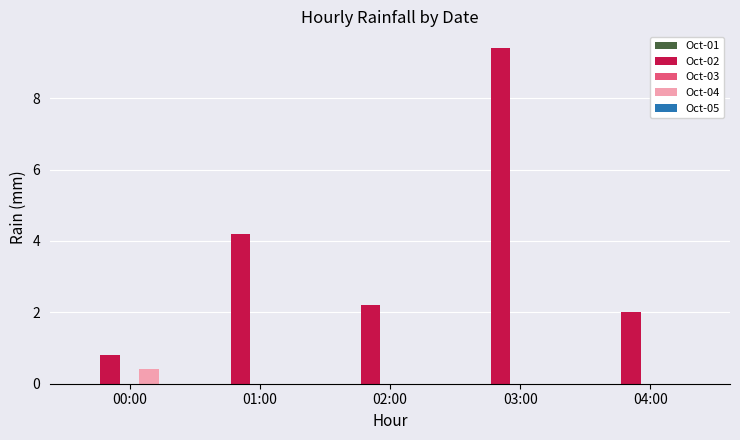

Between 03:00 and 04:00, which series saw the biggest shift?

Oct-02